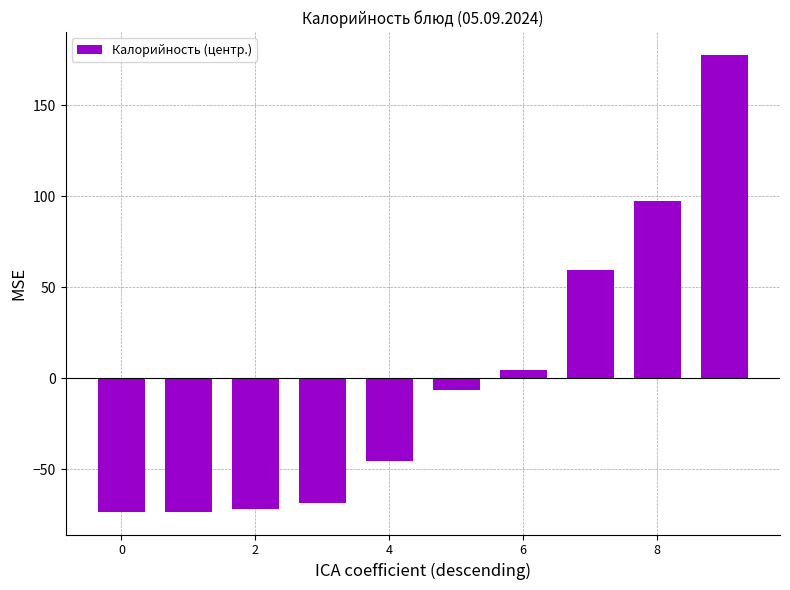

What is the value of the 5th bar from the left?

-45.5